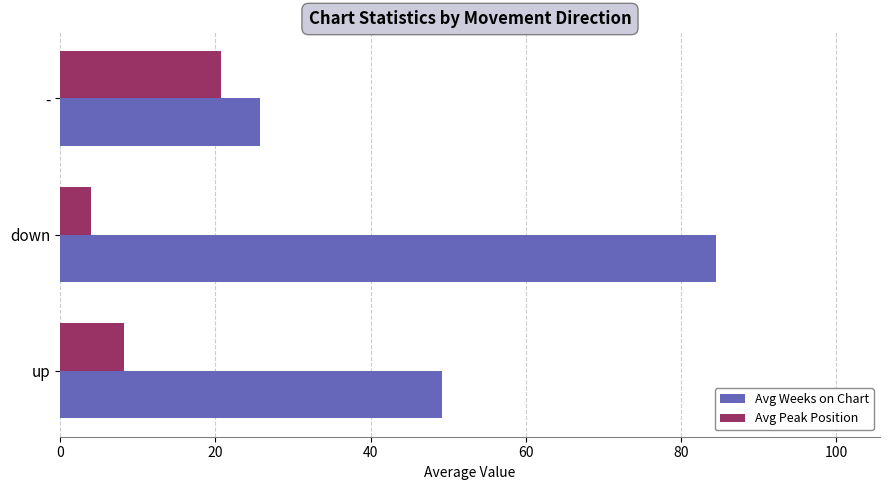

Which series has the widest spread of values?

Avg Weeks on Chart